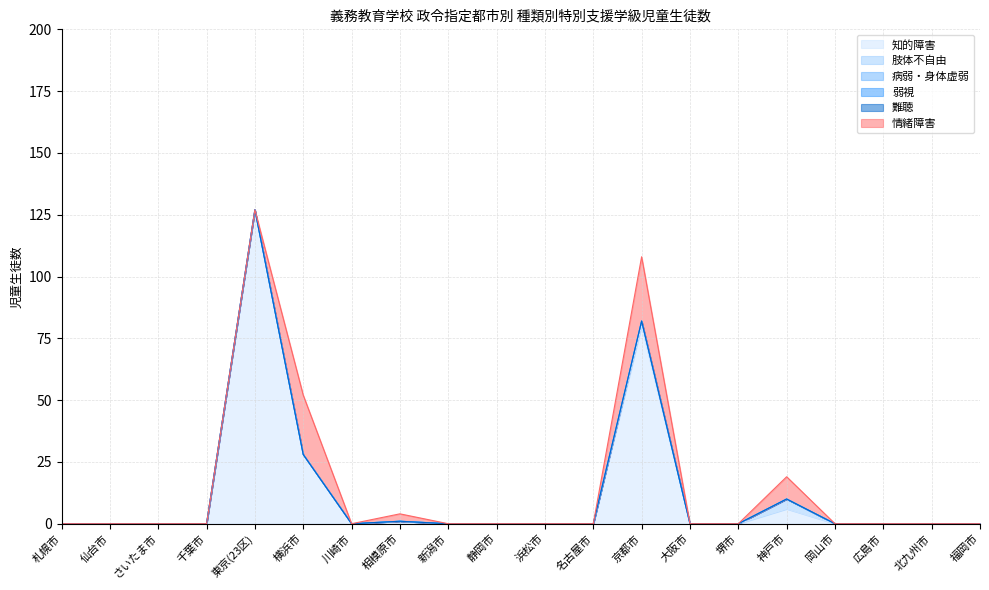

What is the label of the 19th point from the right?

仙台市